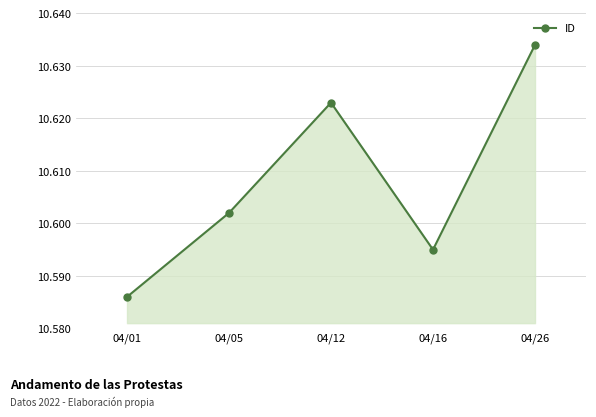

Is this an area chart (filled region under the line)?

Yes